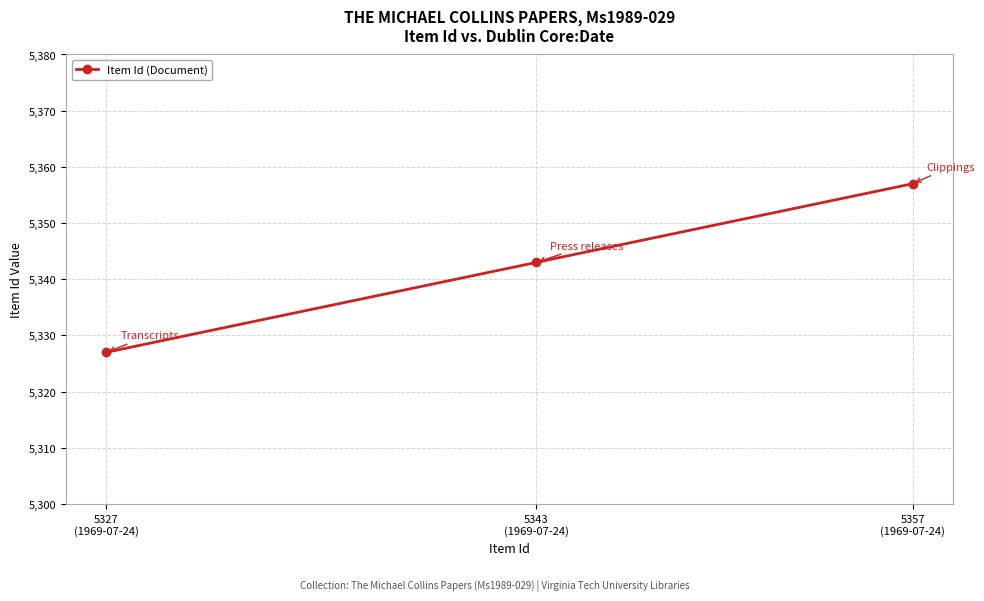

What is the approximate value at 5343
(1969-07-24), to the nearest 5?

5345